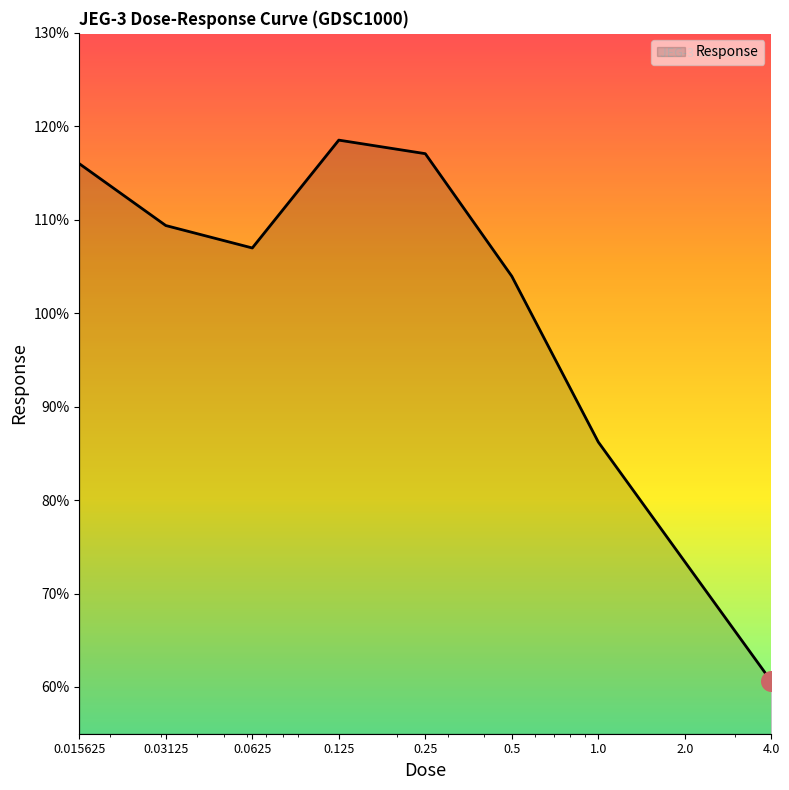

What is the greatest value displayed?

118.5